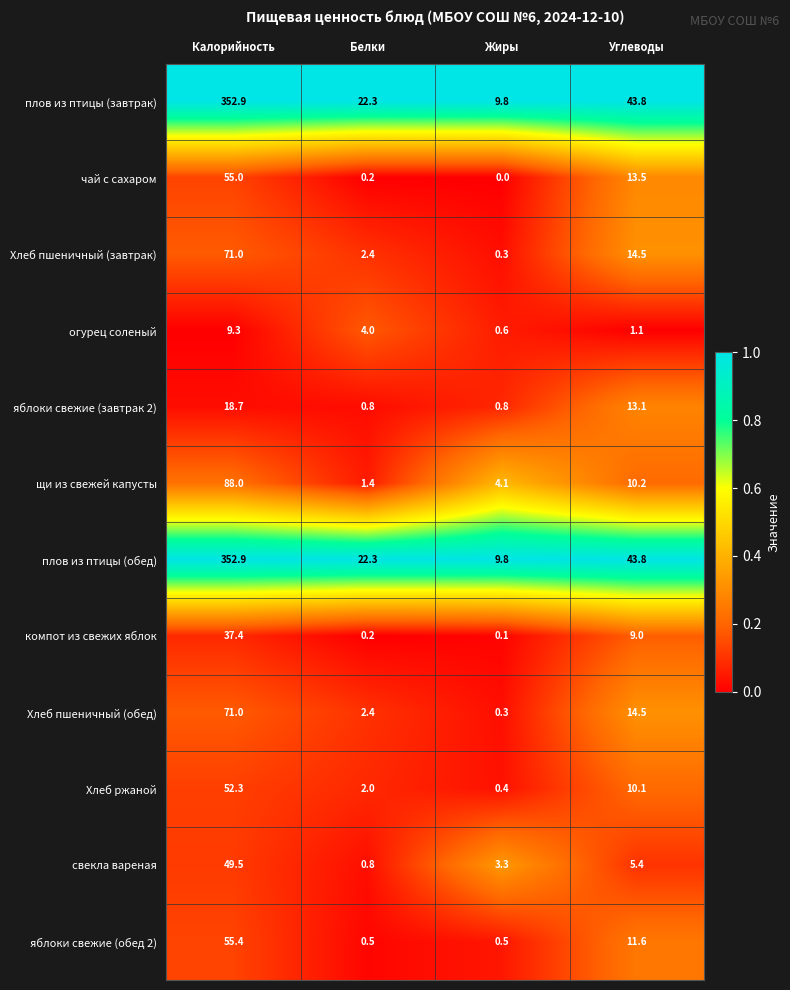

Is it true that огурец соленый equals 3.2 at Калорийность?

False